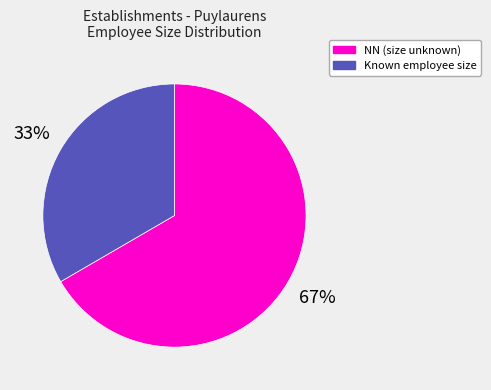

Count the number of slices in the pie.

2